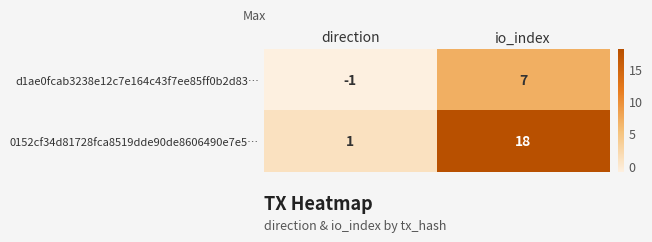

At which label does 0152cf34d81728fca8519dde90de8606490e7e5… reach its minimum?

direction